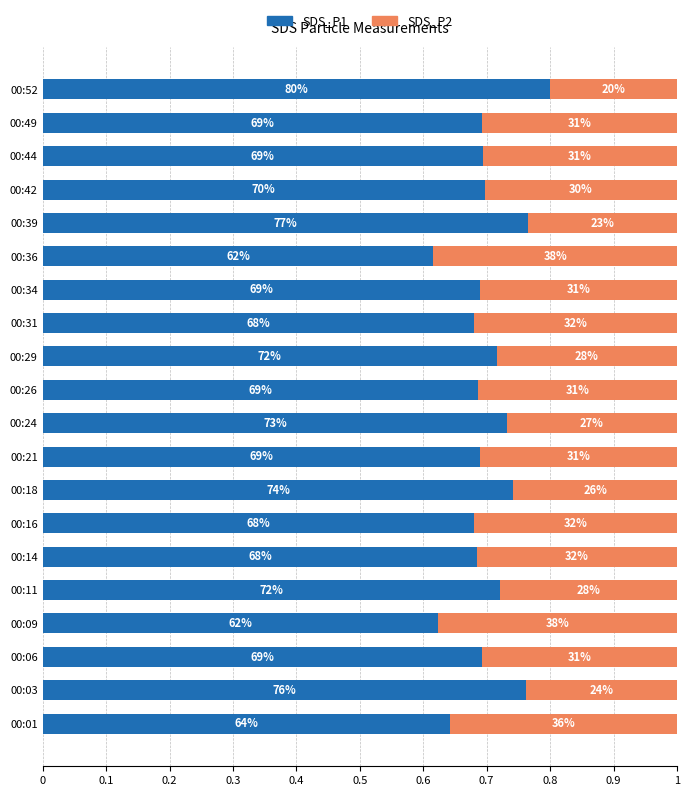

What are all the series names shown in the legend?

SDS_P1, SDS_P2